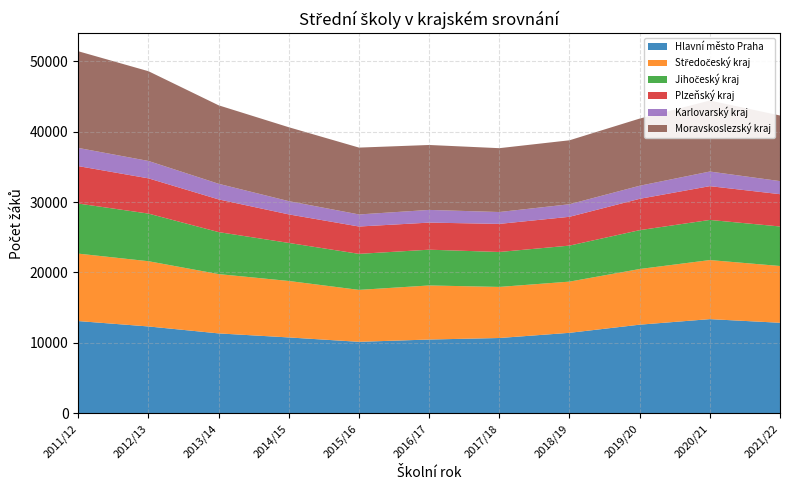

Reading right to left, what are all the values shown in this chart?

Hlavní město Praha: 12859	13376	12589	11433	10697	10481	10155	10778	11350	12336	13100
Středočeský kraj: 8059	8385	7901	7268	7251	7675	7372	8014	8419	9261	9573
Jihočeský kraj: 5610	5695	5516	5112	4959	5077	5114	5400	5960	6759	7109
Plzeňský kraj: 4584	4796	4447	4089	3988	3844	3881	4050	4639	5002	5313
Karlovarský kraj: 1856	2075	1856	1782	1685	1801	1713	1881	2218	2469	2581
Moravskoslezský kraj: 9314	10078	9534	9079	9063	9218	9489	10490	11139	12737	13722